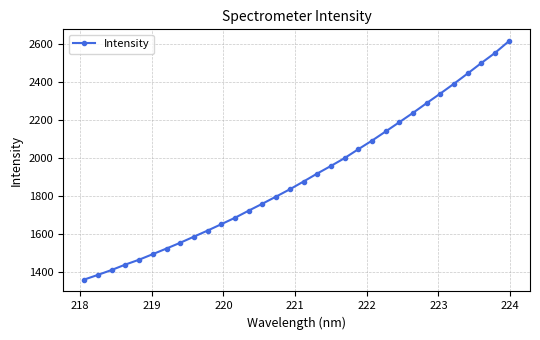

How many lines are shown in the chart?

1